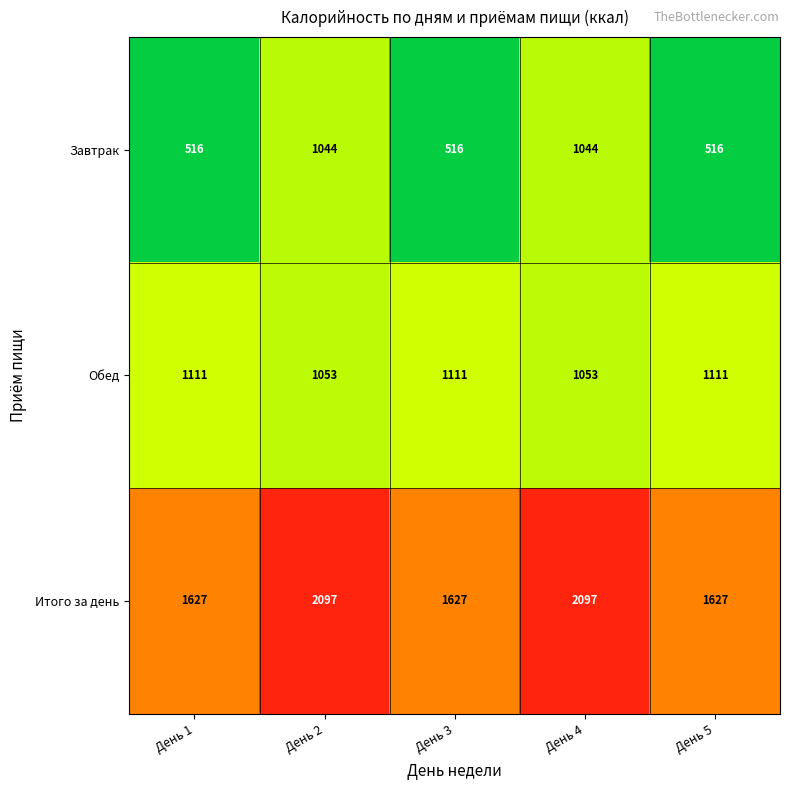

What is the greatest value displayed?

2097